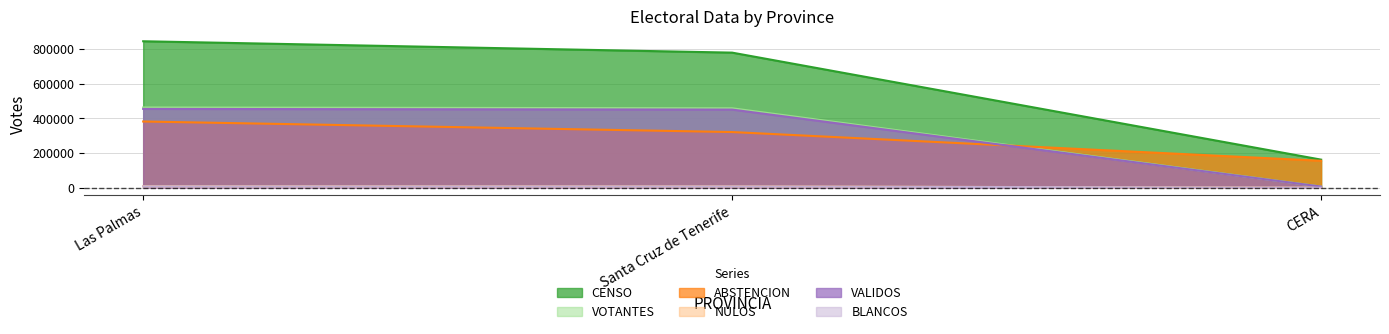

Reading left to right, list all the values displayed in this chart.

CENSO: Las Palmas=845732	Santa Cruz de Tenerife=780054	CERA=162109
VOTANTES: Las Palmas=463361	Santa Cruz de Tenerife=458606	CERA=6618
ABSTENCION: Las Palmas=382371	Santa Cruz de Tenerife=321448	CERA=155491
NULOS: Las Palmas=8409	Santa Cruz de Tenerife=7419	CERA=112
VALIDOS: Las Palmas=454952	Santa Cruz de Tenerife=451187	CERA=6506
BLANCOS: Las Palmas=7567	Santa Cruz de Tenerife=7046	CERA=41